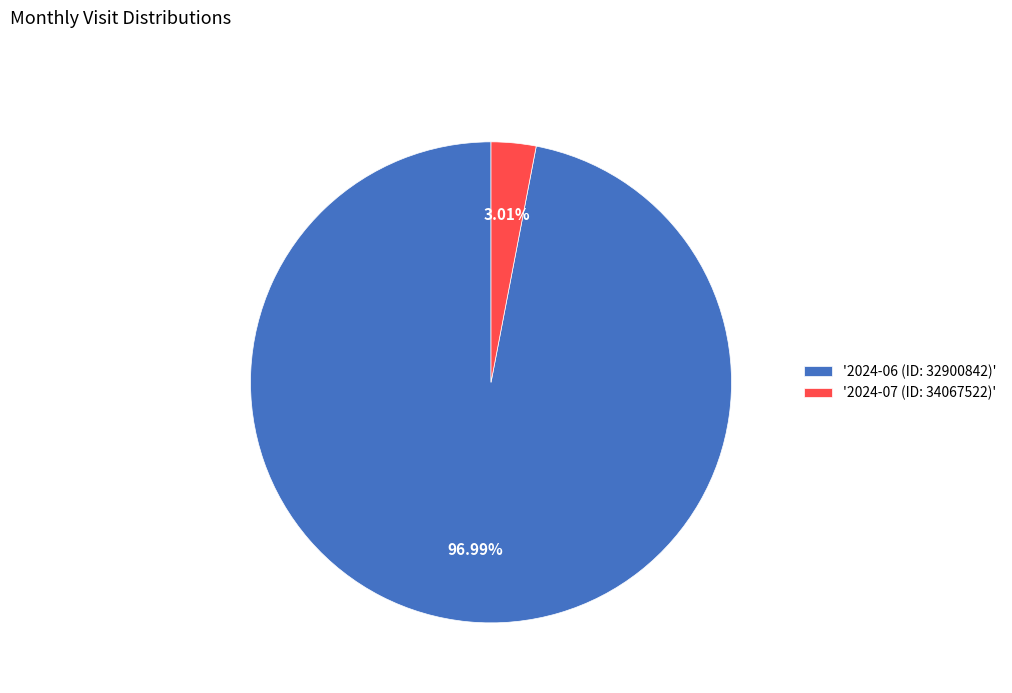

Count the number of slices in the pie.

2